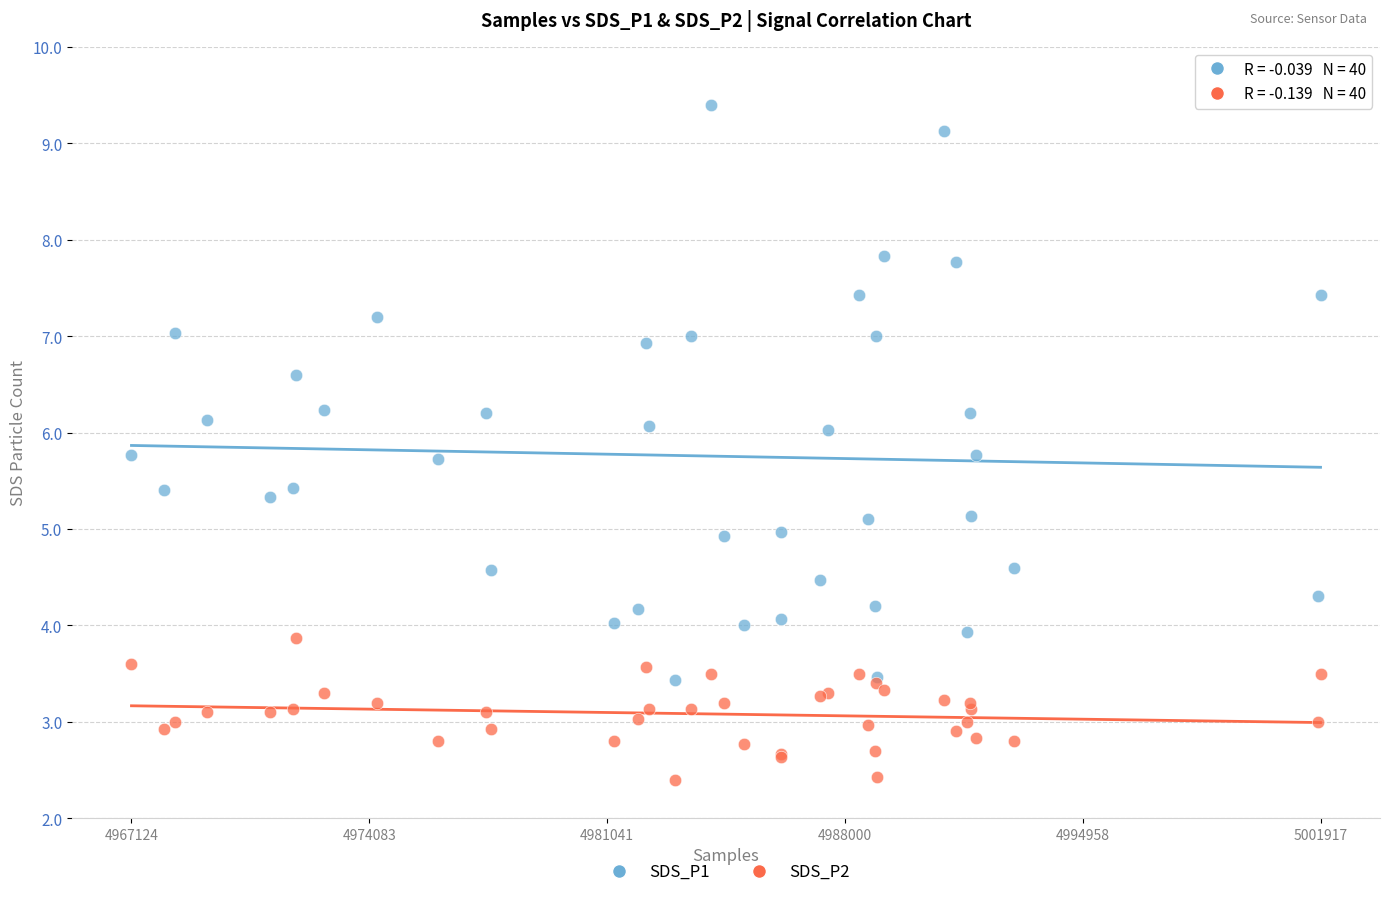

Which series contains the highest Y value?

SDS_P1